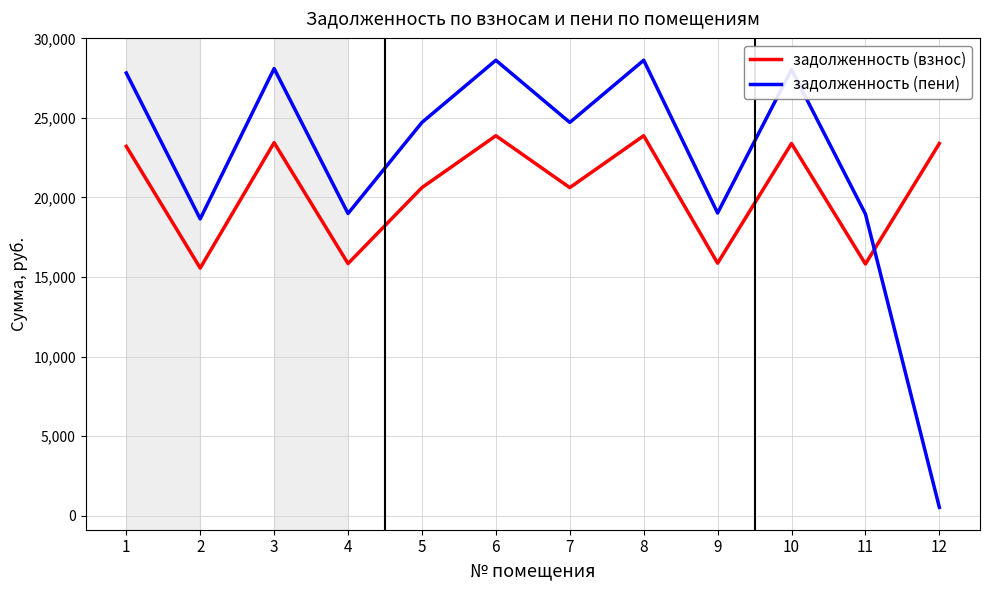

How many lines are shown in the chart?

2